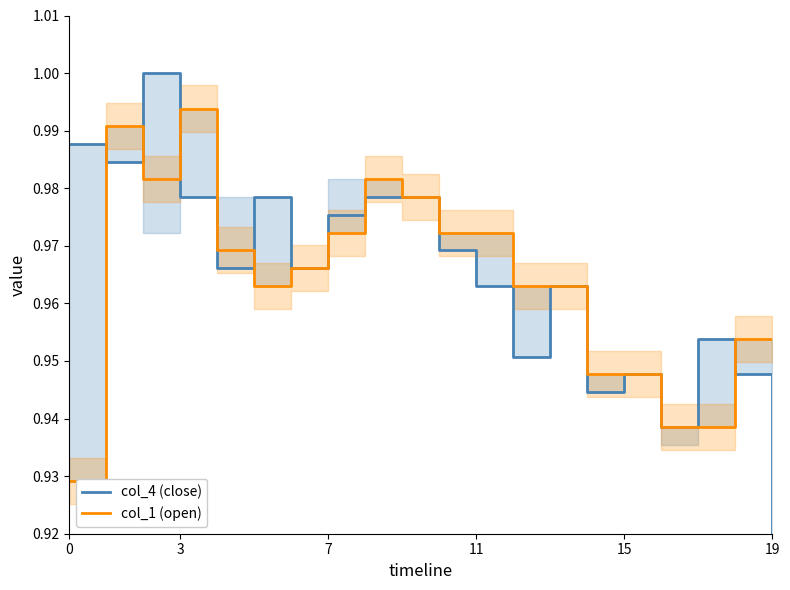

At how many categories does at least one series exceed 0?

20